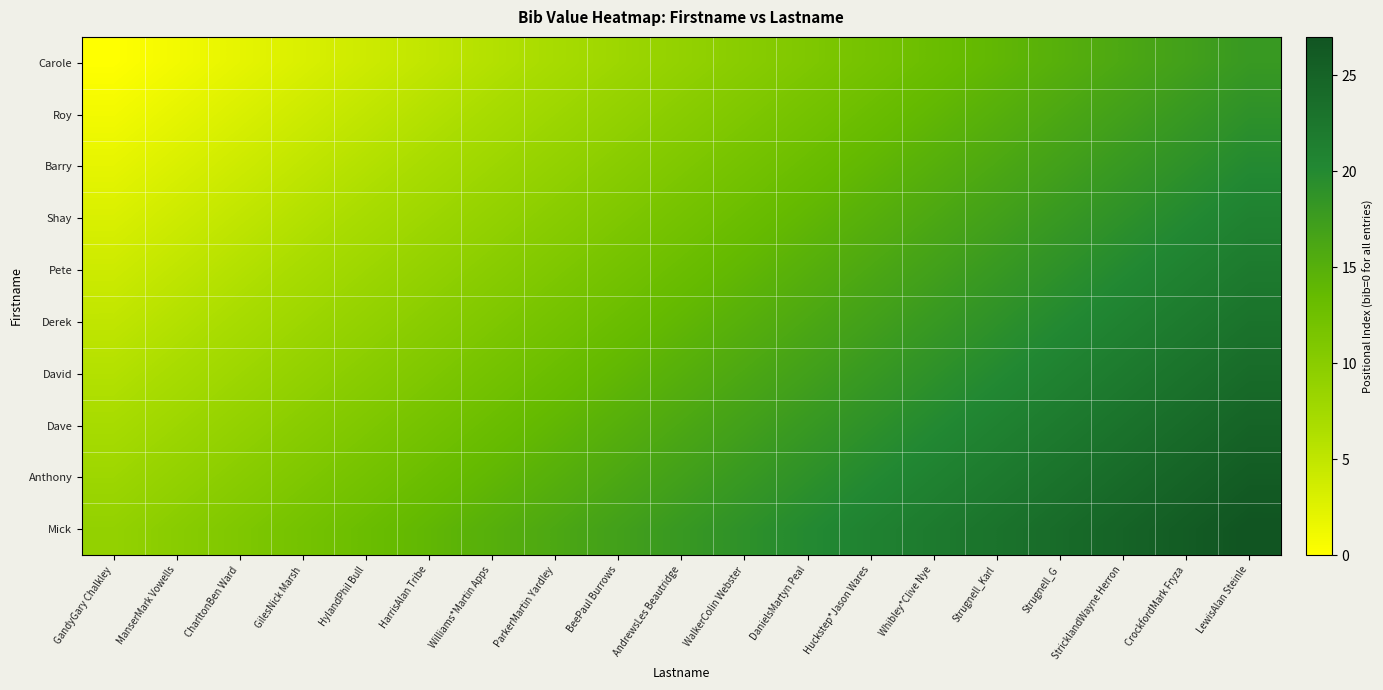

Reading left to right, list all the values displayed in this chart.

Carole: GandyGary Chalkley=0	ManserMark Vowells=1	CharltonBen Ward=2	GilesNick Marsh=3	HylandPhil Bull=4	HarrisAlan Tribe=5	Williams*Martin Apps=6	ParkerMartin Yardley=7	BeePaul Burrows=8	AndrewsLes Beautridge=9	WalkerColin Webster=10	DanielsMartyn Peal=11	Huckstep*Jason Wares=12	Whibley*Clive Nye=13	Strugnell_Karl=14	Strugnell_G=15	StricklandWayne Herron=16	CrockfordMark Fryza=17	LewisAlan Steinle=18
Roy: GandyGary Chalkley=1	ManserMark Vowells=2	CharltonBen Ward=3	GilesNick Marsh=4	HylandPhil Bull=5	HarrisAlan Tribe=6	Williams*Martin Apps=7	ParkerMartin Yardley=8	BeePaul Burrows=9	AndrewsLes Beautridge=10	WalkerColin Webster=11	DanielsMartyn Peal=12	Huckstep*Jason Wares=13	Whibley*Clive Nye=14	Strugnell_Karl=15	Strugnell_G=16	StricklandWayne Herron=17	CrockfordMark Fryza=18	LewisAlan Steinle=19
Barry: GandyGary Chalkley=2	ManserMark Vowells=3	CharltonBen Ward=4	GilesNick Marsh=5	HylandPhil Bull=6	HarrisAlan Tribe=7	Williams*Martin Apps=8	ParkerMartin Yardley=9	BeePaul Burrows=10	AndrewsLes Beautridge=11	WalkerColin Webster=12	DanielsMartyn Peal=13	Huckstep*Jason Wares=14	Whibley*Clive Nye=15	Strugnell_Karl=16	Strugnell_G=17	StricklandWayne Herron=18	CrockfordMark Fryza=19	LewisAlan Steinle=20
Shay: GandyGary Chalkley=3	ManserMark Vowells=4	CharltonBen Ward=5	GilesNick Marsh=6	HylandPhil Bull=7	HarrisAlan Tribe=8	Williams*Martin Apps=9	ParkerMartin Yardley=10	BeePaul Burrows=11	AndrewsLes Beautridge=12	WalkerColin Webster=13	DanielsMartyn Peal=14	Huckstep*Jason Wares=15	Whibley*Clive Nye=16	Strugnell_Karl=17	Strugnell_G=18	StricklandWayne Herron=19	CrockfordMark Fryza=20	LewisAlan Steinle=21
Pete: GandyGary Chalkley=4	ManserMark Vowells=5	CharltonBen Ward=6	GilesNick Marsh=7	HylandPhil Bull=8	HarrisAlan Tribe=9	Williams*Martin Apps=10	ParkerMartin Yardley=11	BeePaul Burrows=12	AndrewsLes Beautridge=13	WalkerColin Webster=14	DanielsMartyn Peal=15	Huckstep*Jason Wares=16	Whibley*Clive Nye=17	Strugnell_Karl=18	Strugnell_G=19	StricklandWayne Herron=20	CrockfordMark Fryza=21	LewisAlan Steinle=22
Derek: GandyGary Chalkley=5	ManserMark Vowells=6	CharltonBen Ward=7	GilesNick Marsh=8	HylandPhil Bull=9	HarrisAlan Tribe=10	Williams*Martin Apps=11	ParkerMartin Yardley=12	BeePaul Burrows=13	AndrewsLes Beautridge=14	WalkerColin Webster=15	DanielsMartyn Peal=16	Huckstep*Jason Wares=17	Whibley*Clive Nye=18	Strugnell_Karl=19	Strugnell_G=20	StricklandWayne Herron=21	CrockfordMark Fryza=22	LewisAlan Steinle=23
David: GandyGary Chalkley=6	ManserMark Vowells=7	CharltonBen Ward=8	GilesNick Marsh=9	HylandPhil Bull=10	HarrisAlan Tribe=11	Williams*Martin Apps=12	ParkerMartin Yardley=13	BeePaul Burrows=14	AndrewsLes Beautridge=15	WalkerColin Webster=16	DanielsMartyn Peal=17	Huckstep*Jason Wares=18	Whibley*Clive Nye=19	Strugnell_Karl=20	Strugnell_G=21	StricklandWayne Herron=22	CrockfordMark Fryza=23	LewisAlan Steinle=24
Dave: GandyGary Chalkley=7	ManserMark Vowells=8	CharltonBen Ward=9	GilesNick Marsh=10	HylandPhil Bull=11	HarrisAlan Tribe=12	Williams*Martin Apps=13	ParkerMartin Yardley=14	BeePaul Burrows=15	AndrewsLes Beautridge=16	WalkerColin Webster=17	DanielsMartyn Peal=18	Huckstep*Jason Wares=19	Whibley*Clive Nye=20	Strugnell_Karl=21	Strugnell_G=22	StricklandWayne Herron=23	CrockfordMark Fryza=24	LewisAlan Steinle=25
Anthony: GandyGary Chalkley=8	ManserMark Vowells=9	CharltonBen Ward=10	GilesNick Marsh=11	HylandPhil Bull=12	HarrisAlan Tribe=13	Williams*Martin Apps=14	ParkerMartin Yardley=15	BeePaul Burrows=16	AndrewsLes Beautridge=17	WalkerColin Webster=18	DanielsMartyn Peal=19	Huckstep*Jason Wares=20	Whibley*Clive Nye=21	Strugnell_Karl=22	Strugnell_G=23	StricklandWayne Herron=24	CrockfordMark Fryza=25	LewisAlan Steinle=26
Mick: GandyGary Chalkley=9	ManserMark Vowells=10	CharltonBen Ward=11	GilesNick Marsh=12	HylandPhil Bull=13	HarrisAlan Tribe=14	Williams*Martin Apps=15	ParkerMartin Yardley=16	BeePaul Burrows=17	AndrewsLes Beautridge=18	WalkerColin Webster=19	DanielsMartyn Peal=20	Huckstep*Jason Wares=21	Whibley*Clive Nye=22	Strugnell_Karl=23	Strugnell_G=24	StricklandWayne Herron=25	CrockfordMark Fryza=26	LewisAlan Steinle=27